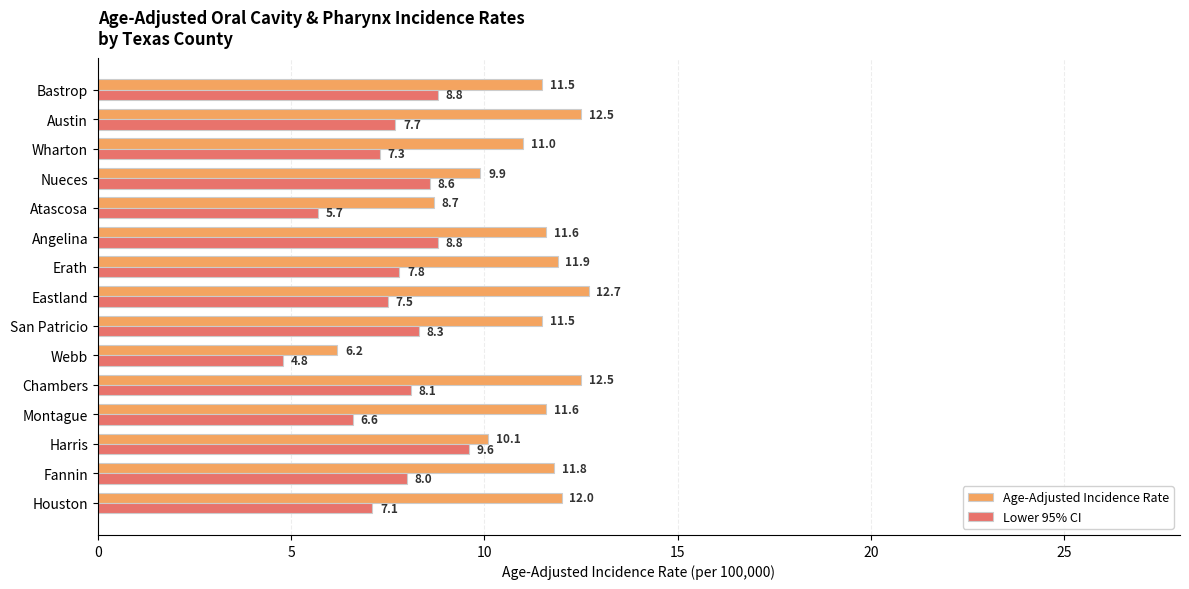

What is the lowest value of the Lower 95% CI series?

4.8